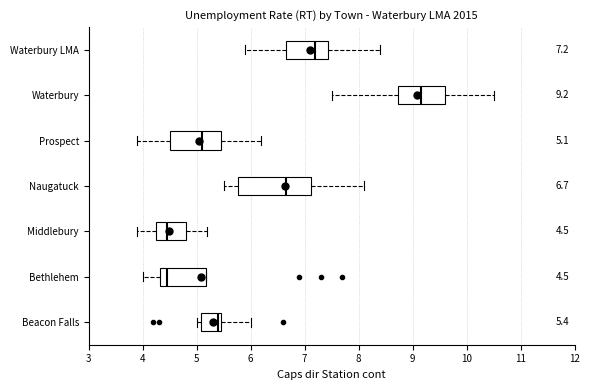

Comparing the boxes themselves (not the whiskers), which one is the widest?

Naugatuck